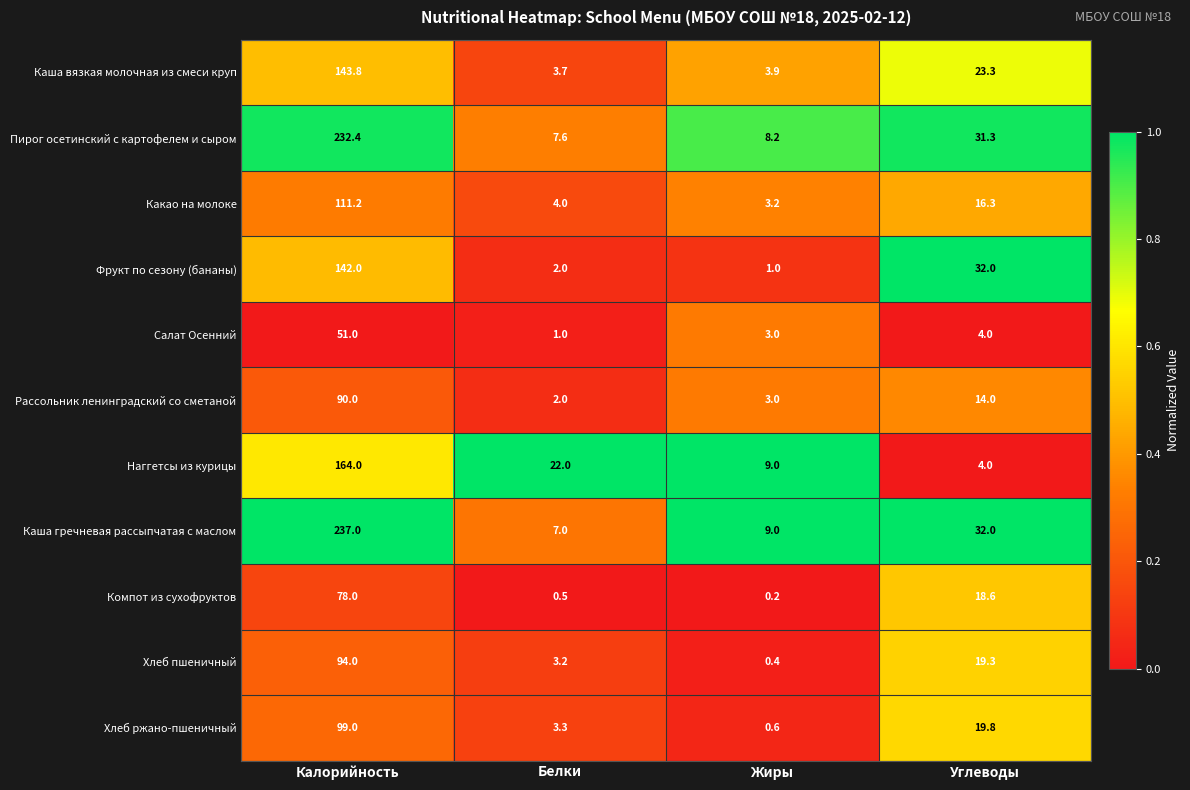

What is the sum of all Компот из сухофруктов values?

97.3